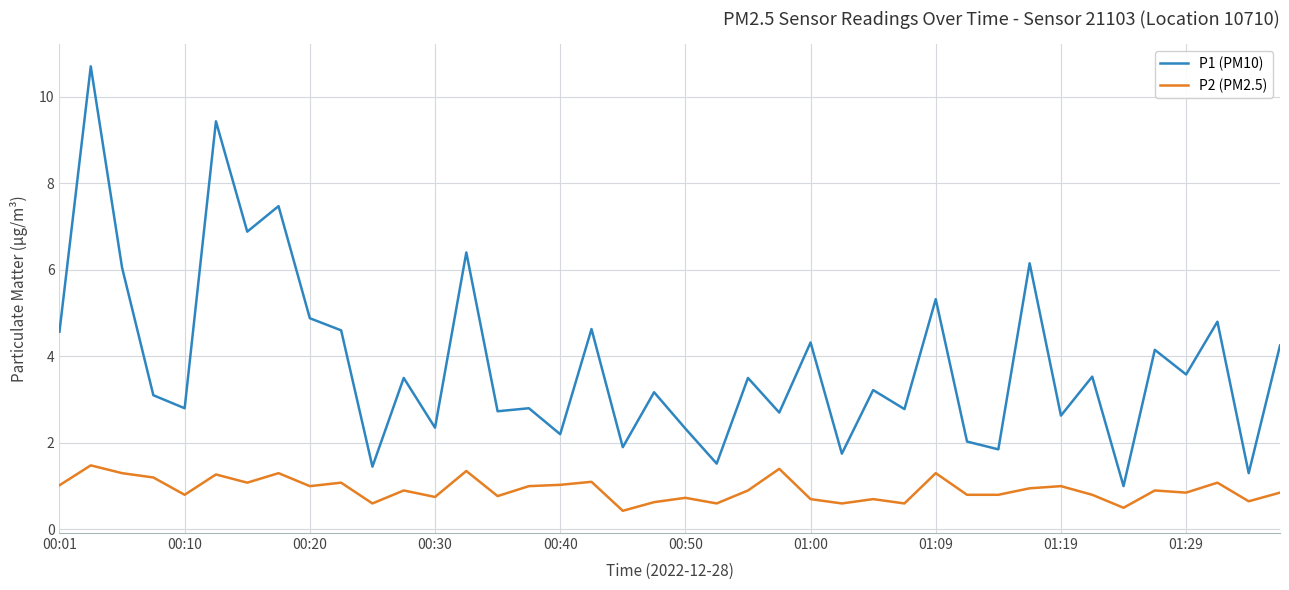

How many lines are shown in the chart?

2